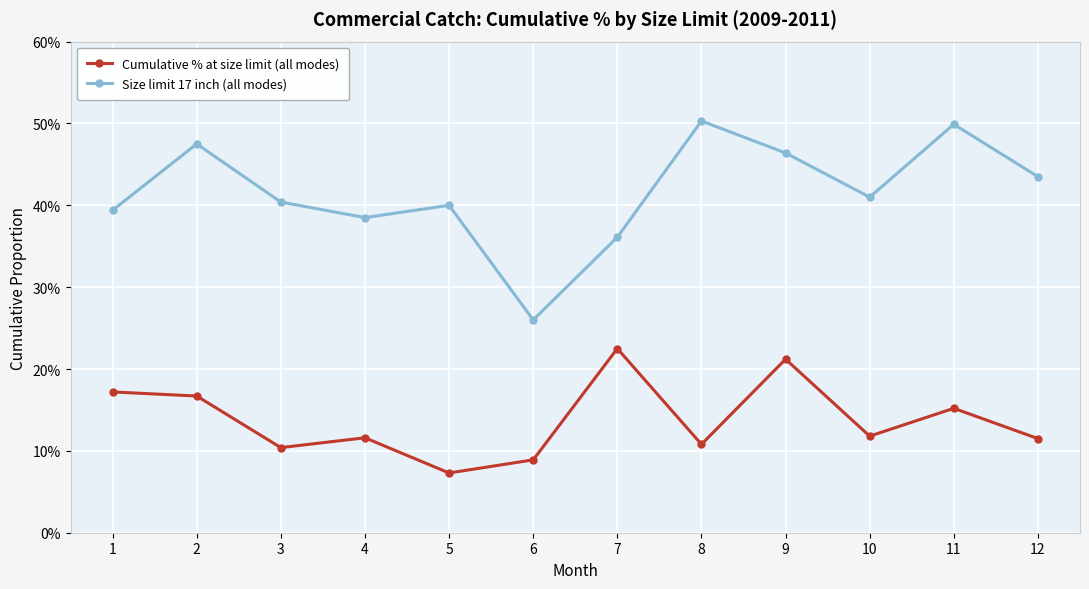

Is this an area chart (filled region under the line)?

No